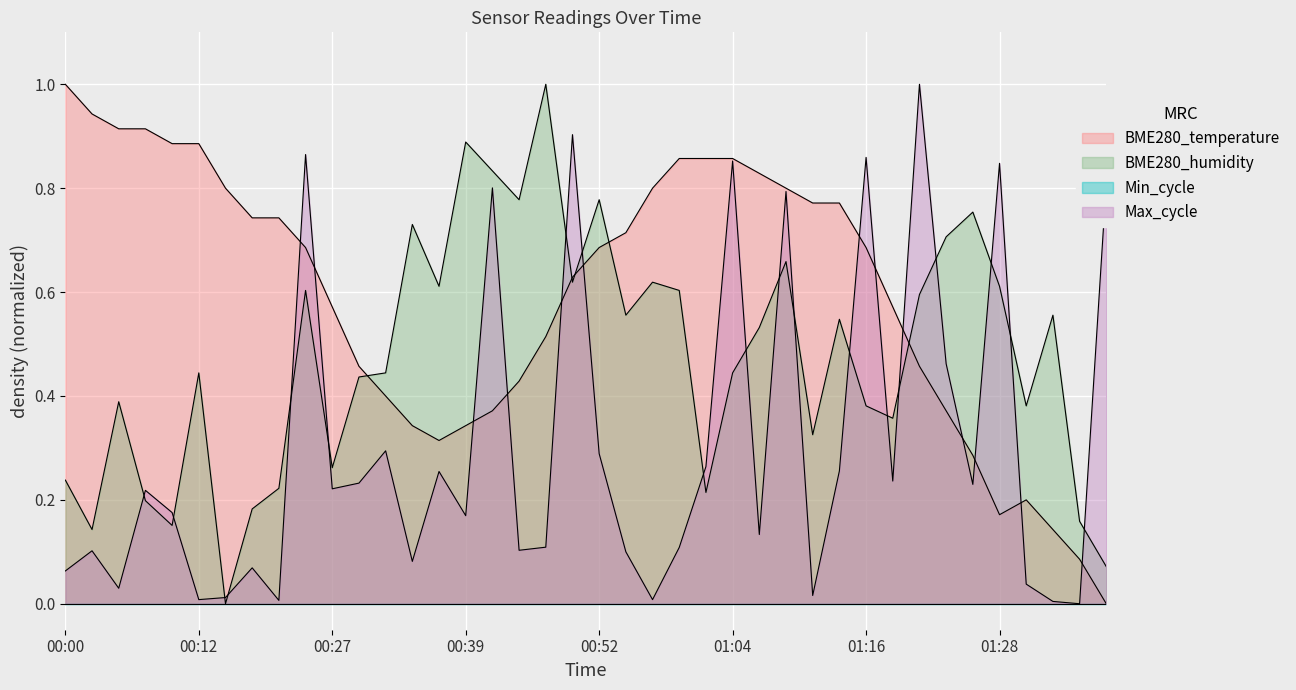

What is the sum of the BME280_humidity values at 00:59 and 01:28?

1.2